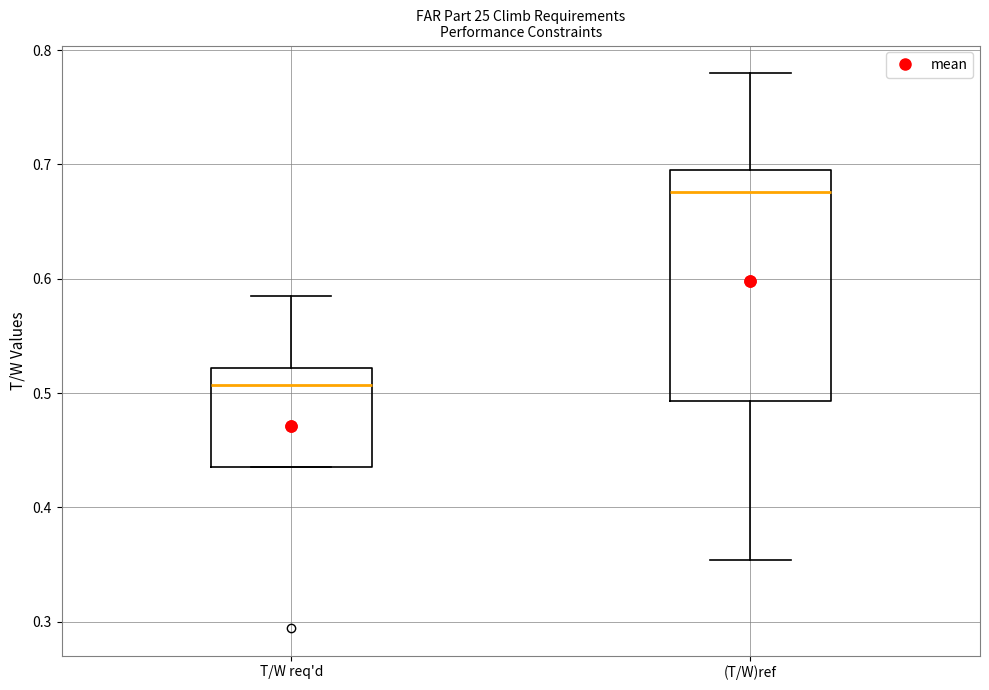

Reading left to right, read every box against the y-axis: the position of its median line, the range the box covers, and the ends of its whiskers. The values are not printed on the chart, so give them approximately, as read against the axis.

T/W req'd: median 0.51, box 0.44 to 0.52, whiskers 0.44 to 0.58
(T/W)ref: median 0.68, box 0.49 to 0.70, whiskers 0.35 to 0.78